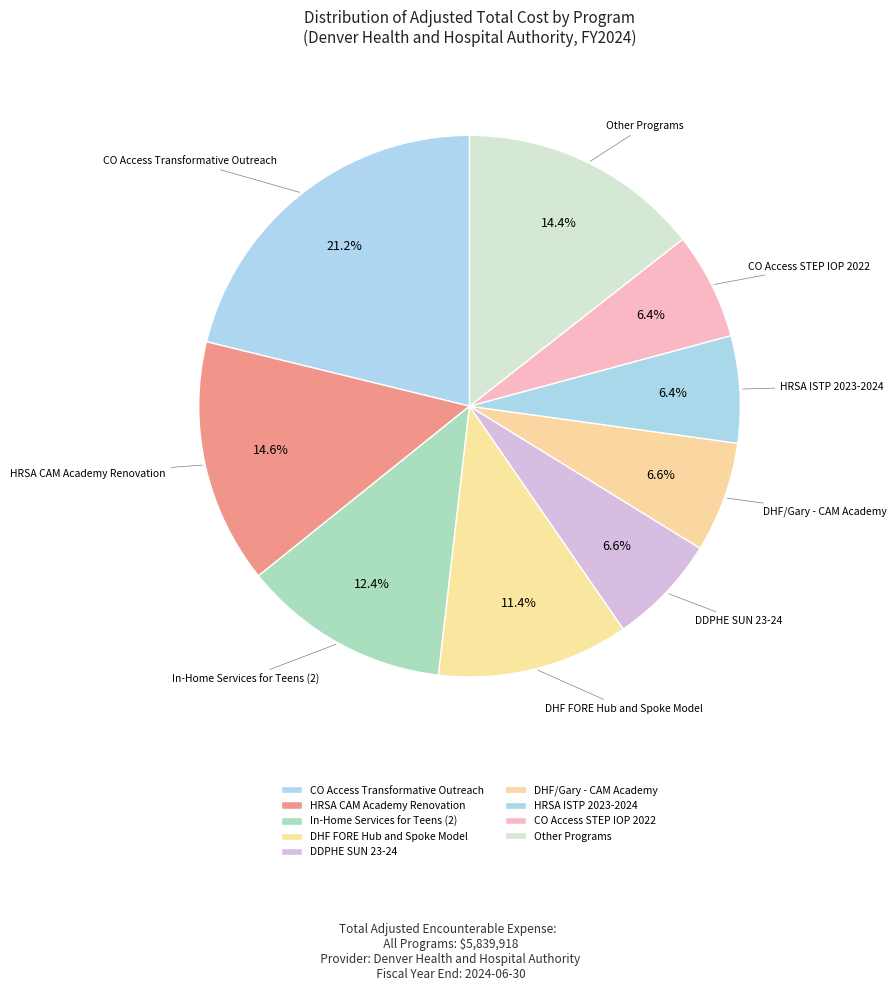

What is the ratio of the value at CO Access Transformative Outreach to the value at In-Home Services for Teens (2)?

1.7